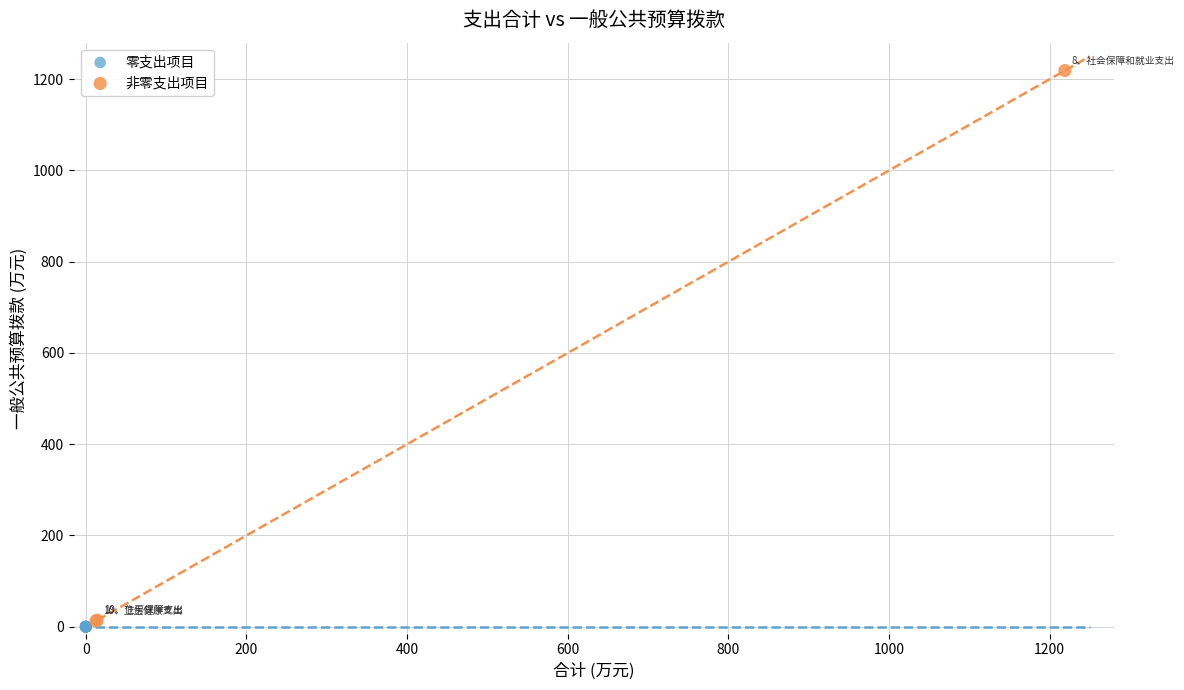

Which series reaches the maximum Y coordinate?

非零支出项目